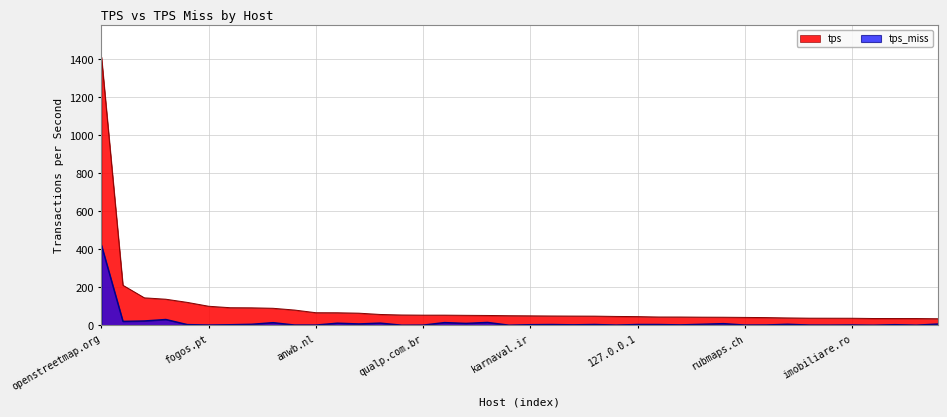

At which category does the chart reach its peak across all series?

openstreetmap.org